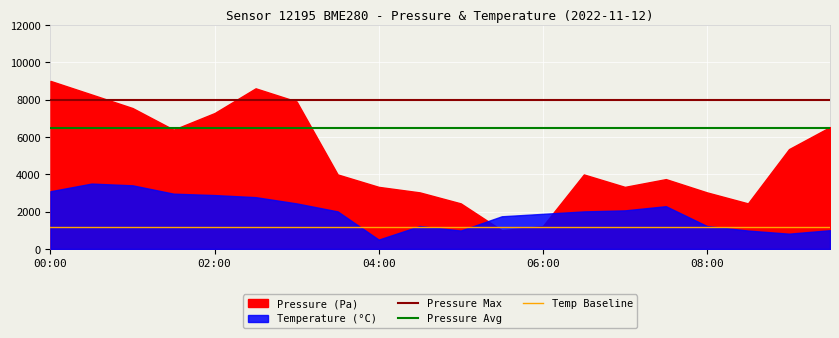

True or false: Pressure Max and Temp Baseline intersect in this chart.

False